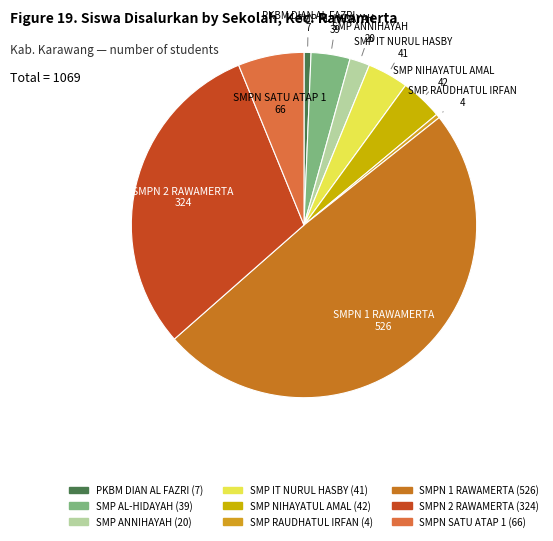

Is there any slice that represents more than half of the pie?

No